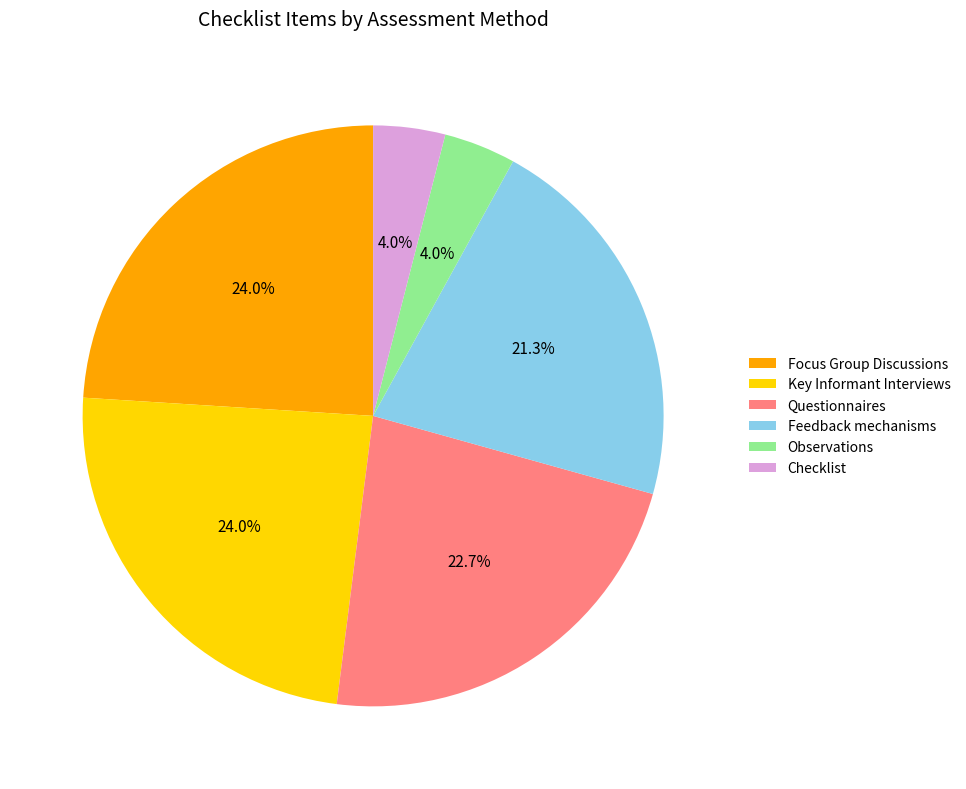

Combined, do Feedback mechanisms and Observations account for over 50%?

No